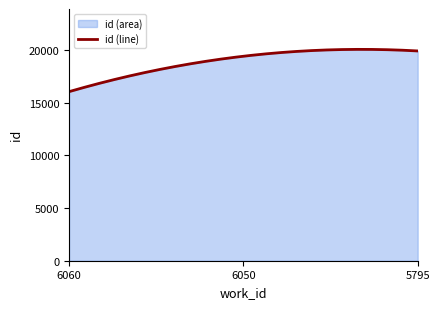

What is the change in value from 6050 to 5795?

+502